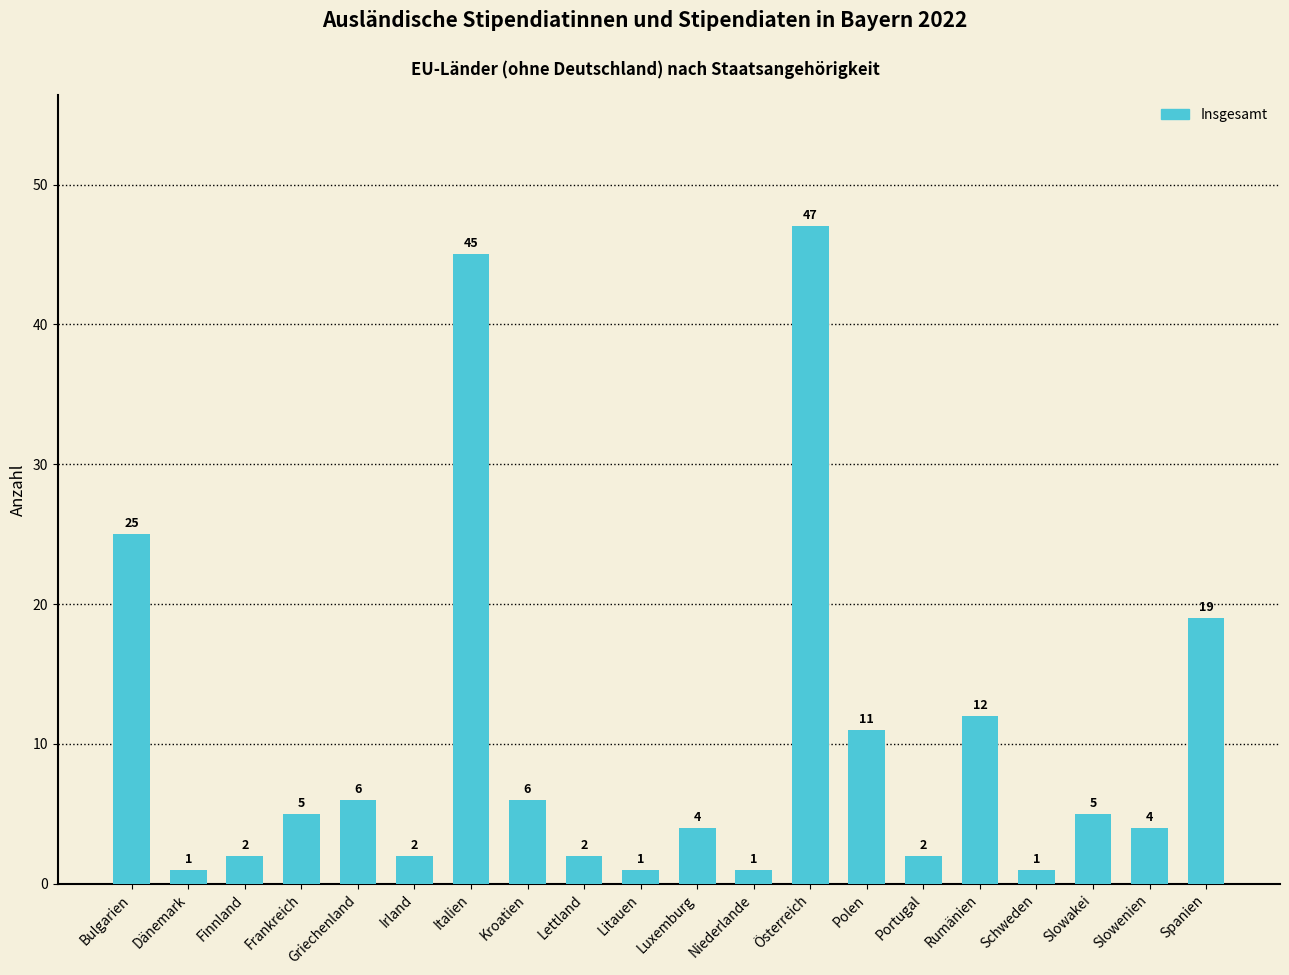

What is the change in value from Schweden to Spanien?

+18